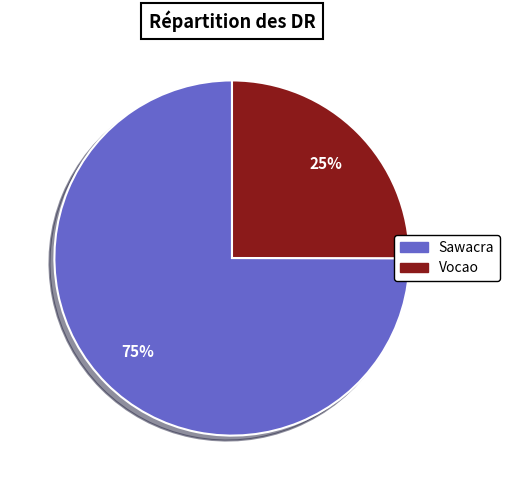

What is the smallest slice in the pie chart?

Vocao